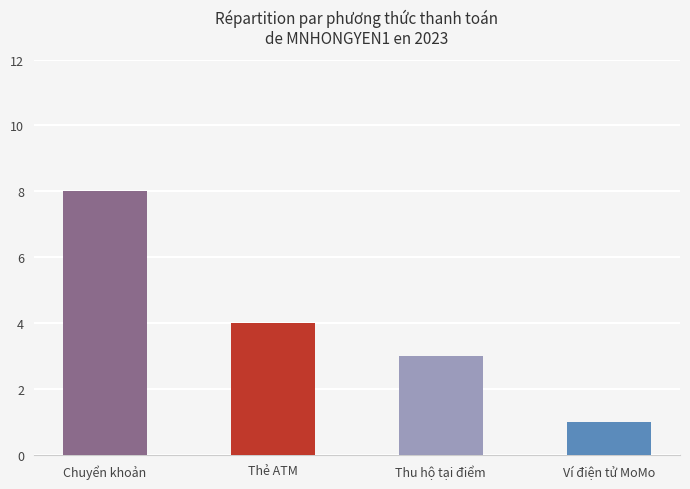

The value at Thu hộ tại điểm is 4. True or false?

False